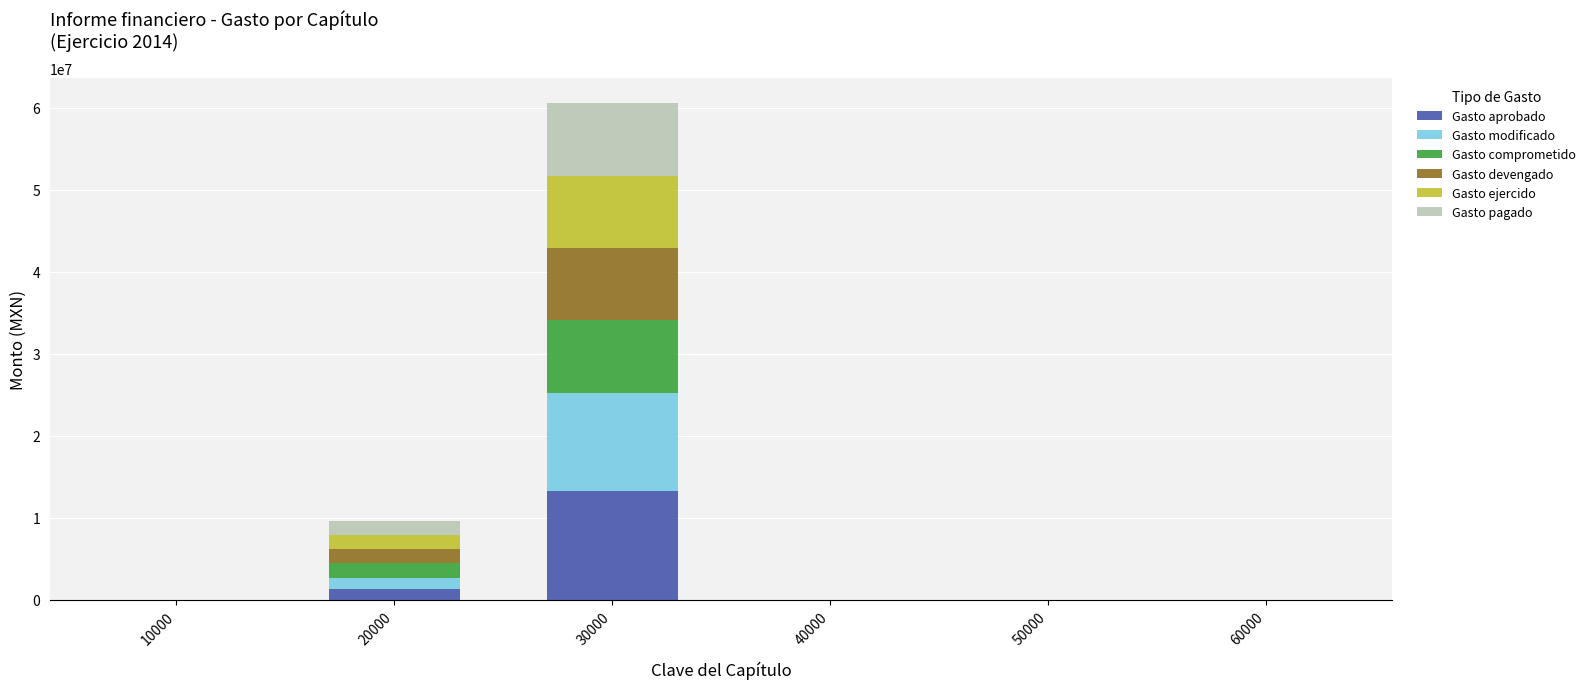

What is the maximum value for Gasto aprobado?

13231000.0